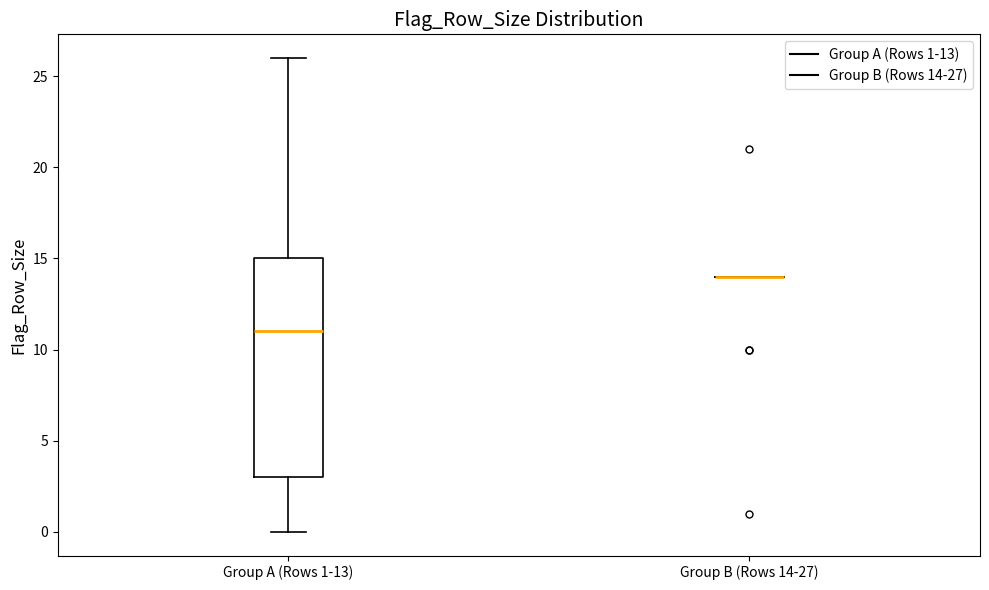

Where does the median line of the box for Group A (Rows 1-13) sit on the y-axis? The values are not printed on the chart, so give them approximately, as read against the axis.

11